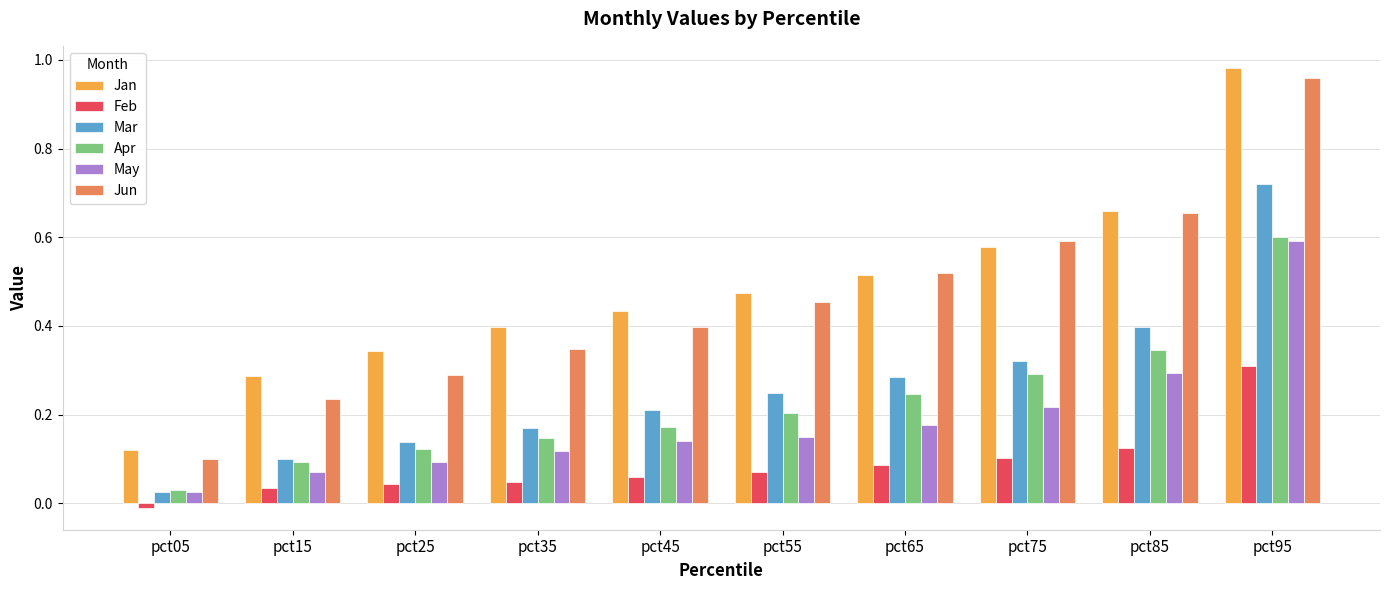

At which label does Feb reach its peak?

pct95